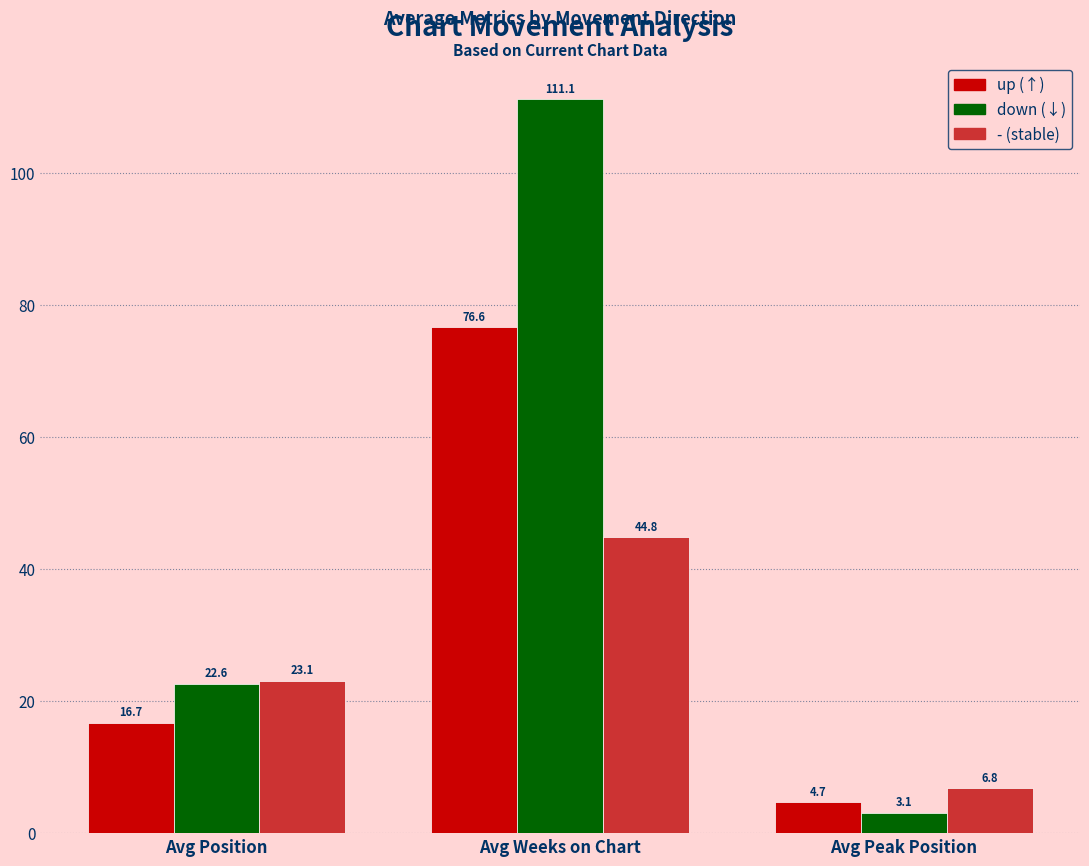

How many bars are there in total?

9